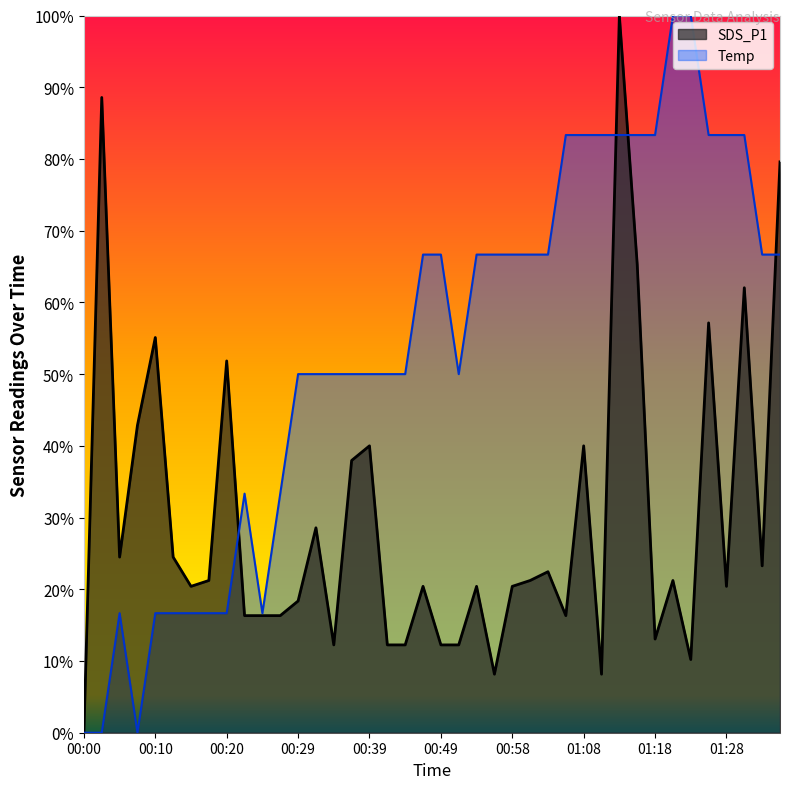

Where is the first local minimum for SDS_P1?

00:05